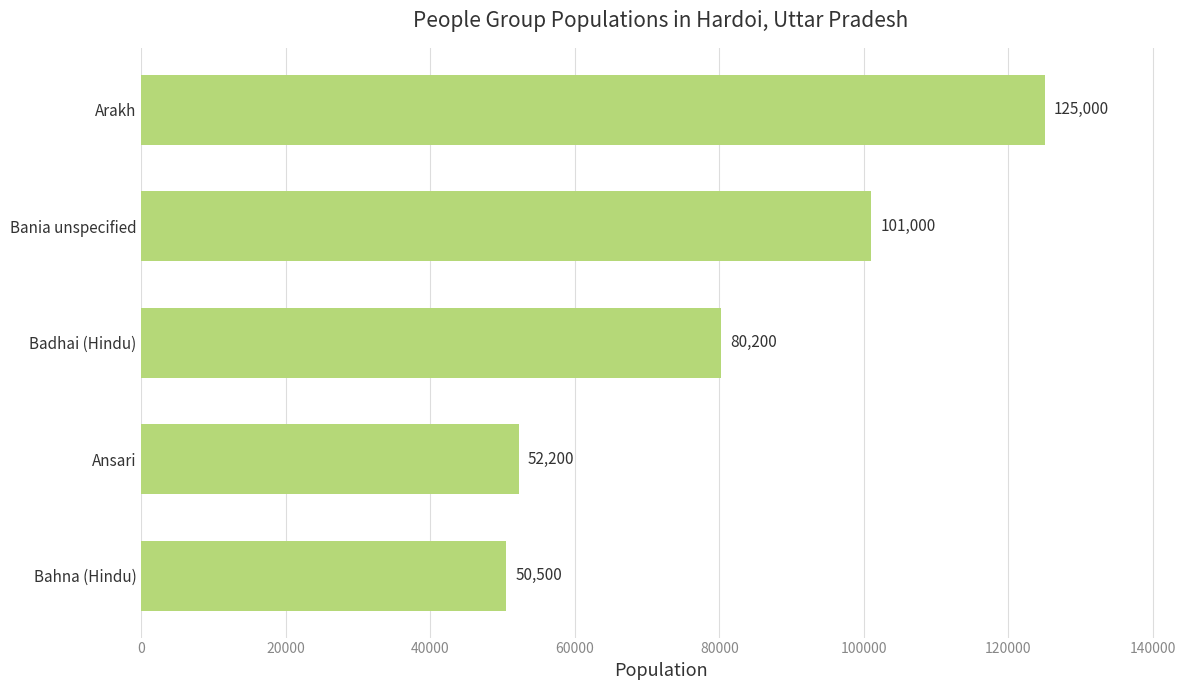

What is the difference between the second highest and minimum values?

50500